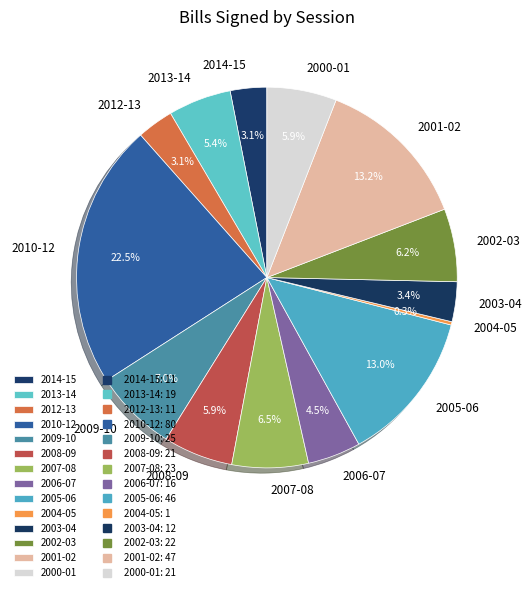

To the nearest percent, what is the combined percentage of 2003-04 and 2009-10?

10%